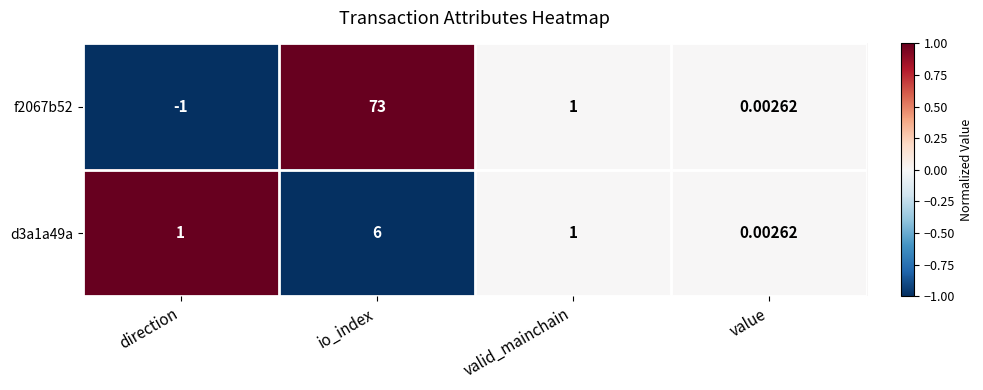

At which category is the sum across all series the highest?

io_index